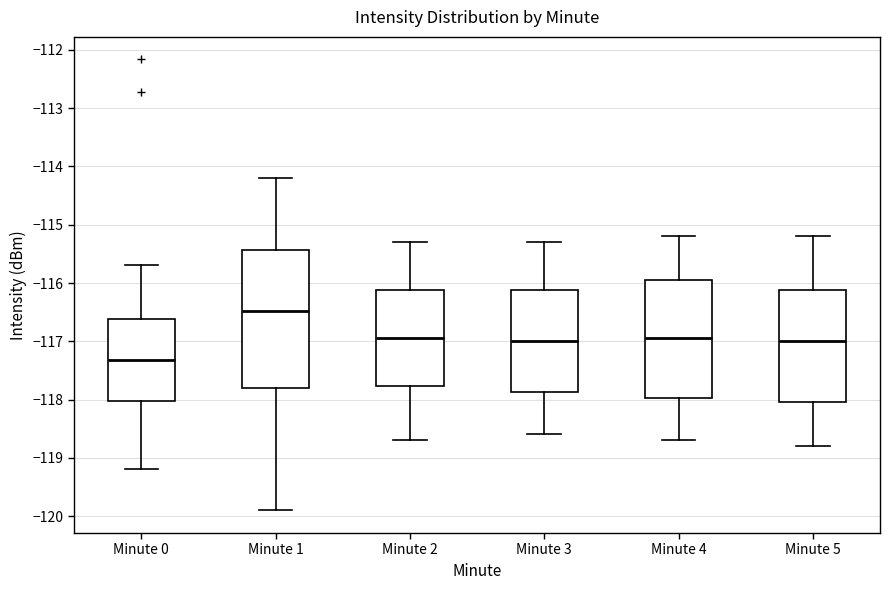

Which box has the highest median line?

Minute 1